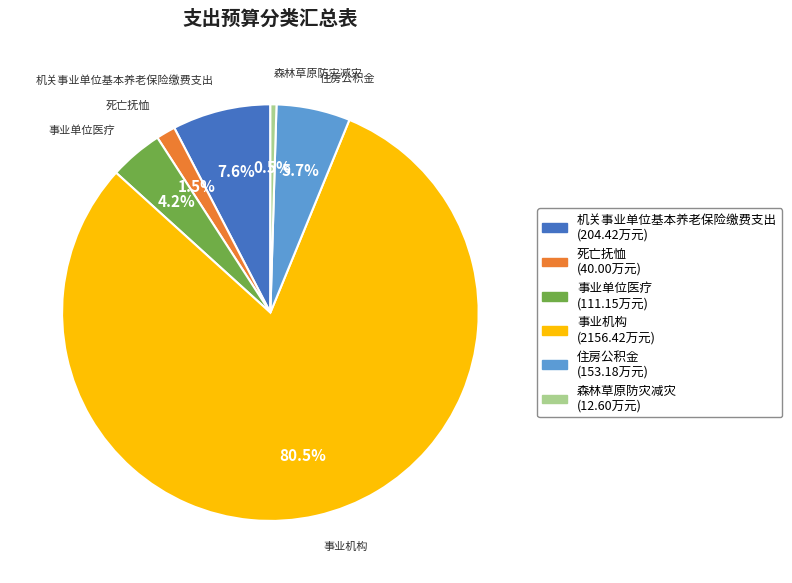

Approximately how many times larger is the value at 事业机构 compared to 住房公积金?

14.1